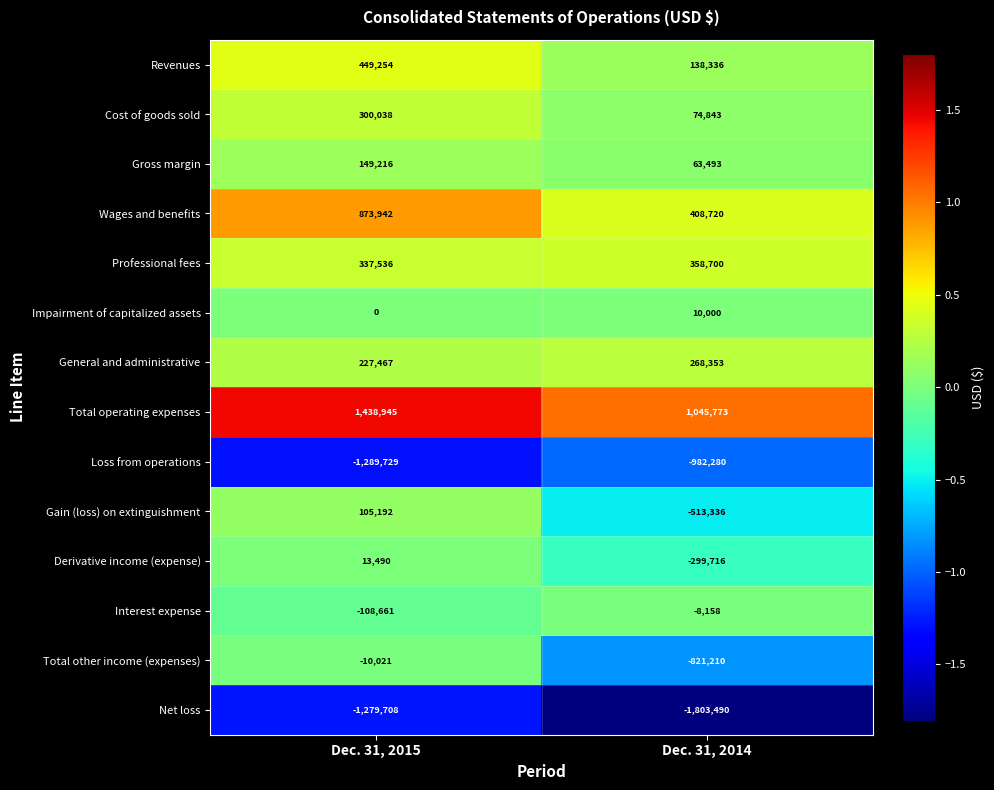

List the series in order of their peak value, highest first.

Total operating expenses, Wages and benefits, Revenues, Professional fees, Cost of goods sold, General and administrative, Gross margin, Gain (loss) on extinguishment, Derivative income (expense), Impairment of capitalized assets, Interest expense, Total other income (expenses), Loss from operations, Net loss